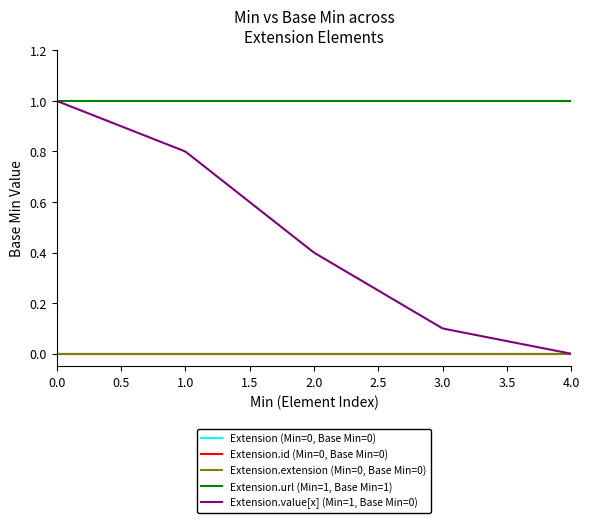

True or false: Extension.id (Min=0, Base Min=0) and Extension.extension (Min=0, Base Min=0) cross at least once.

False